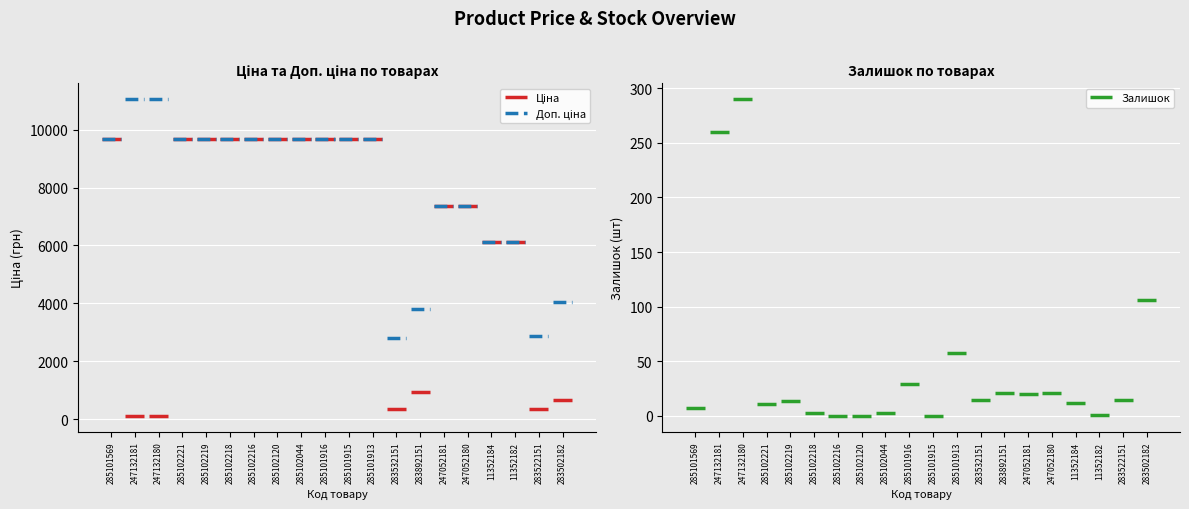

What is the label of the 13th point from the left?

283532151